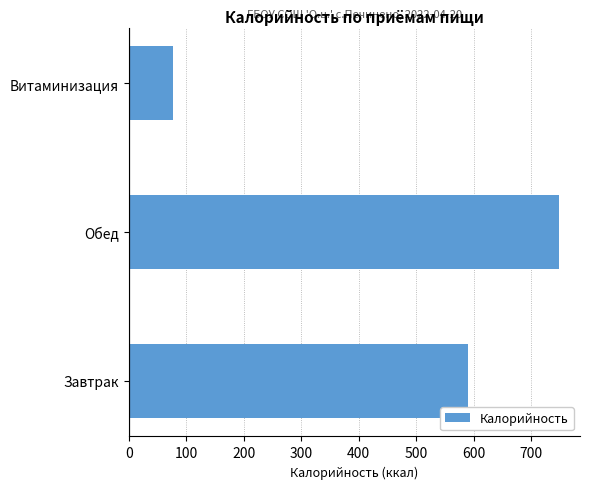

What is the change in value from Завтрак to Обед?

+158